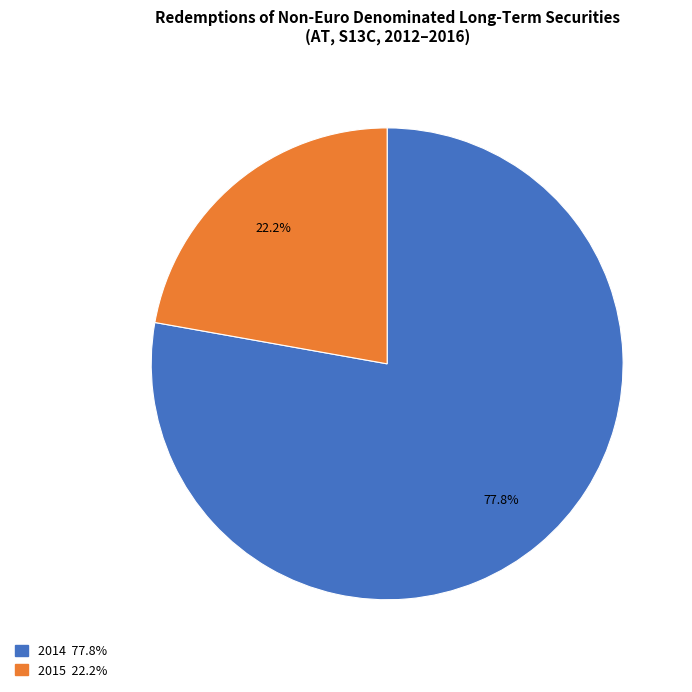

Between 2014 77.8% and 2015 22.2%, which is larger?

2014 77.8%